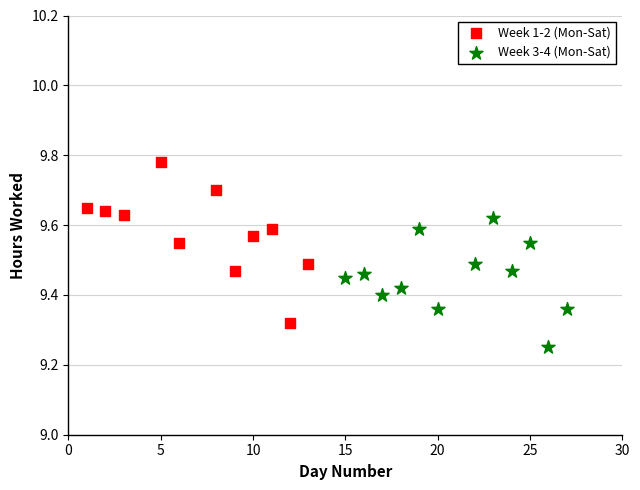

Which series reaches the minimum Y coordinate?

Week 3-4 (Mon-Sat)